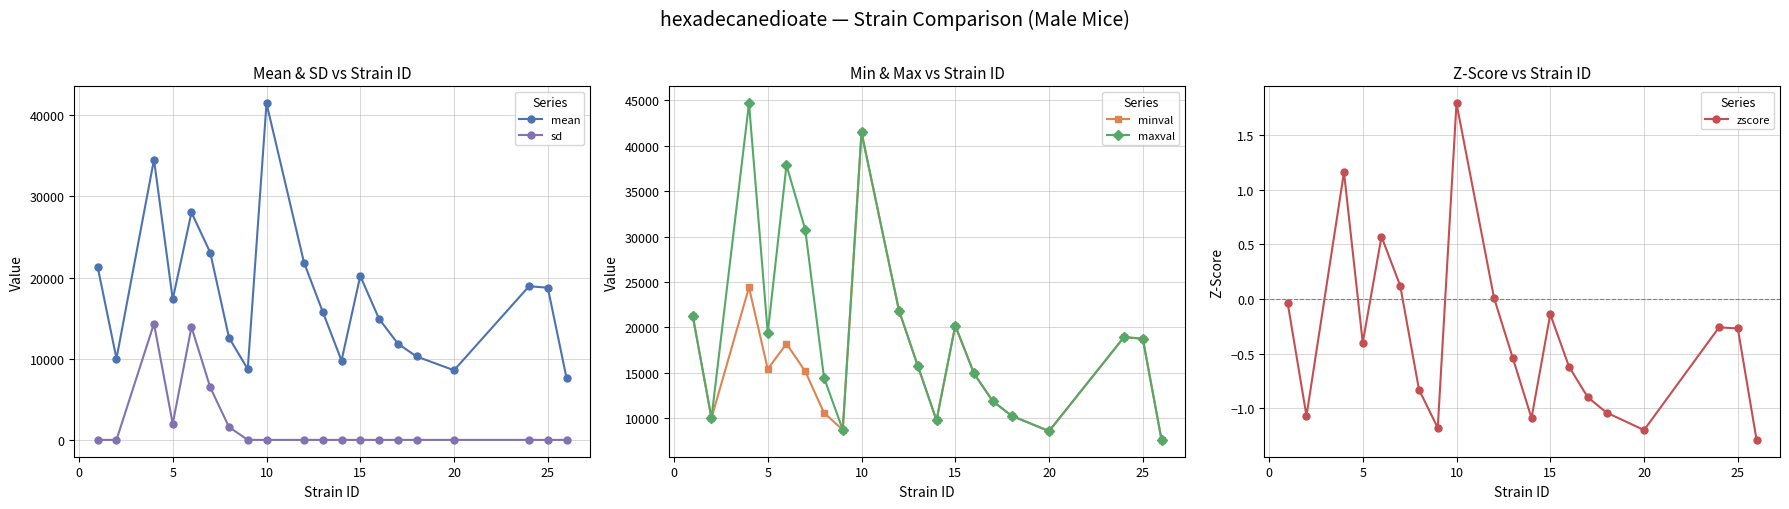

Rank the series by their maximum value, from highest to lowest.

maxval, mean, minval, sd, zscore